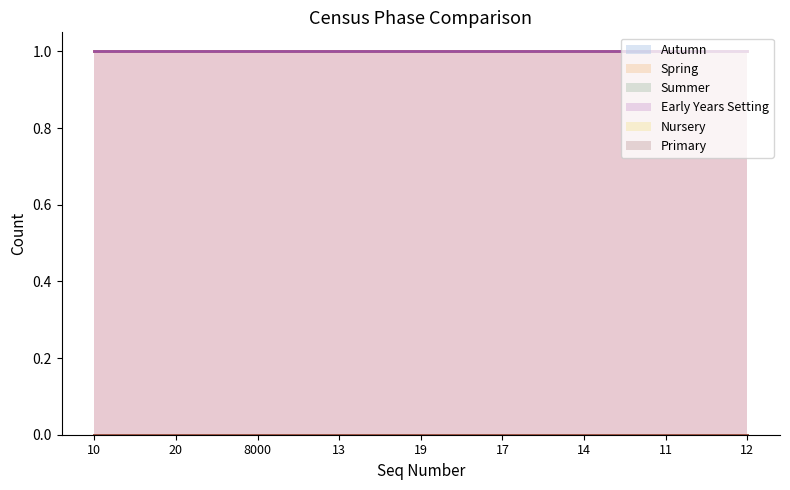

How many data points does each series have?

9